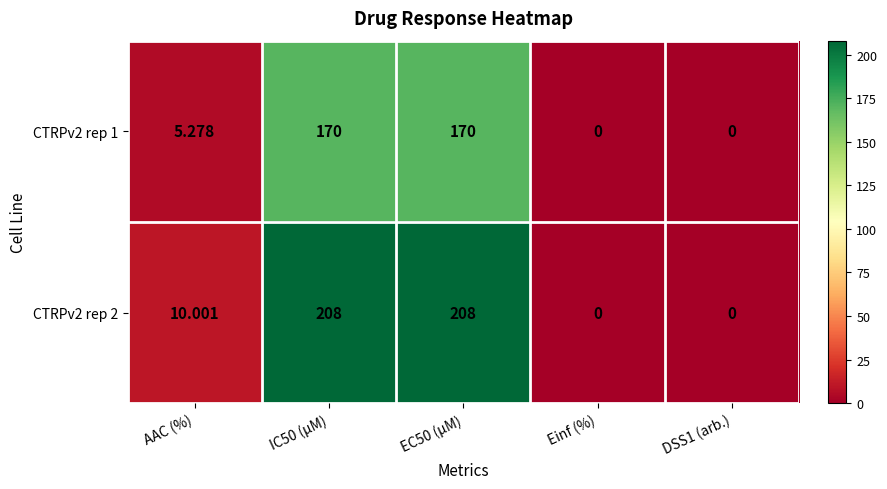

Is the value of CTRPv2 rep 2 at AAC (%) greater than the value of CTRPv2 rep 1 at EC50 (µM)?

No